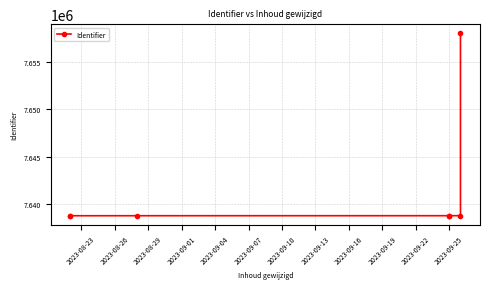

What is the value of the 1st point from the left?

7638815